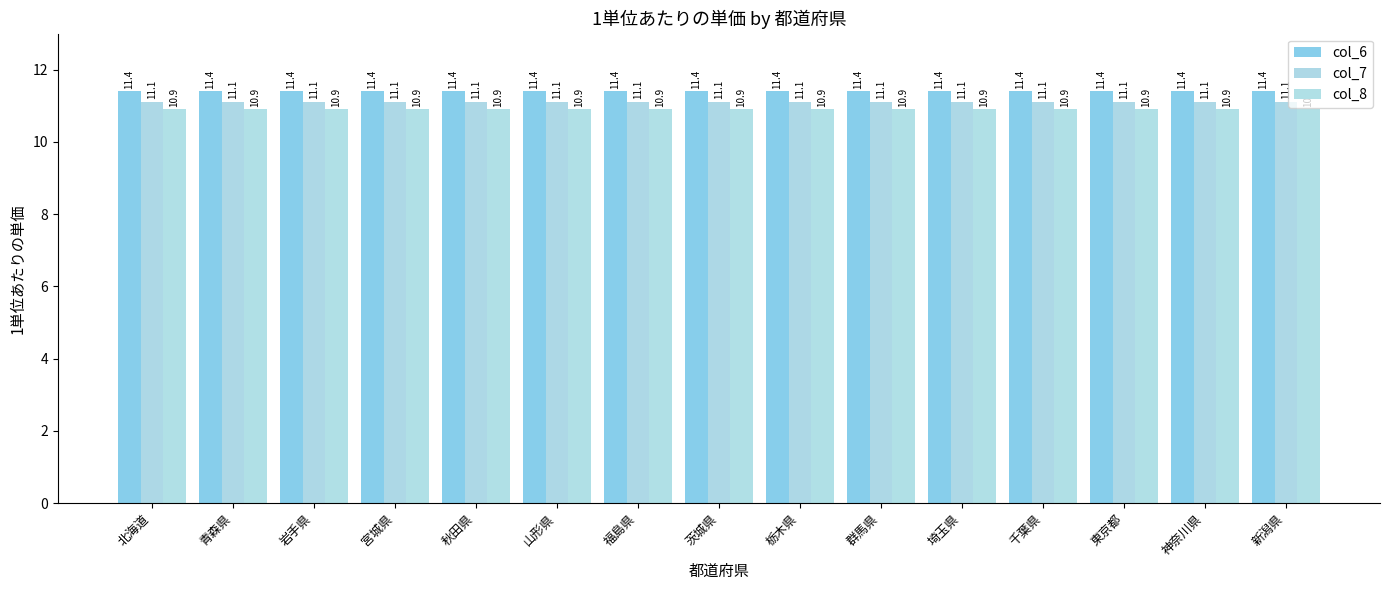

What is the label of the 9th bar from the left?

栃木県